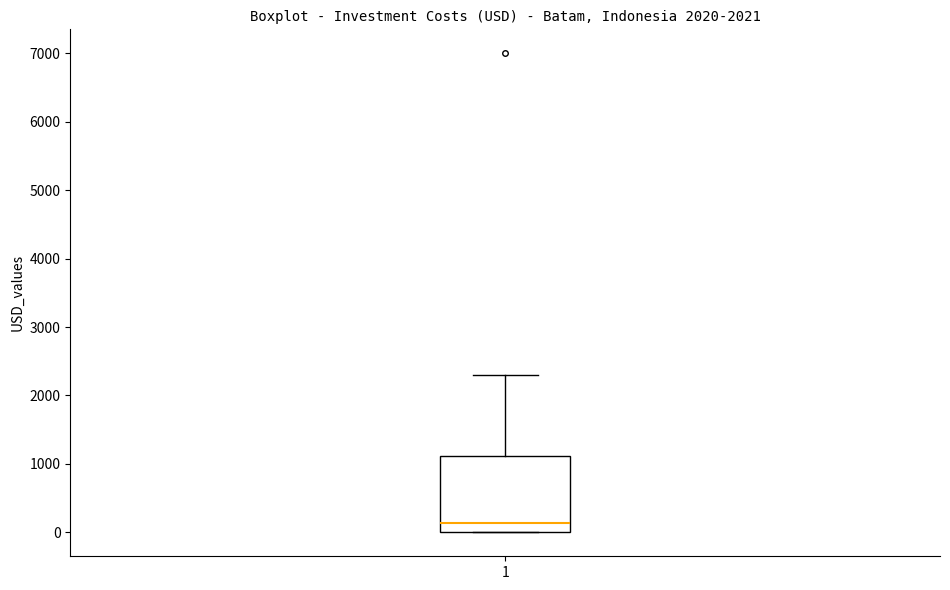

Transcribe this box plot: give where the median line is, the range the box spans, and where the two whiskers end, as read against the y-axis. The values are not printed on the chart, so give them approximately, as read against the axis.

median 100, box 0 to 1100, whiskers 0 to 2300